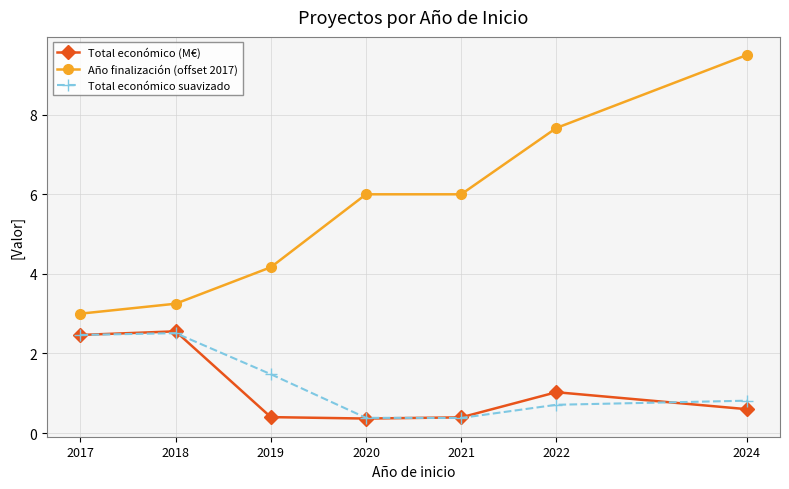

True or false: Año finalización (offset 2017) and Total económico (M€) cross at least once.

False